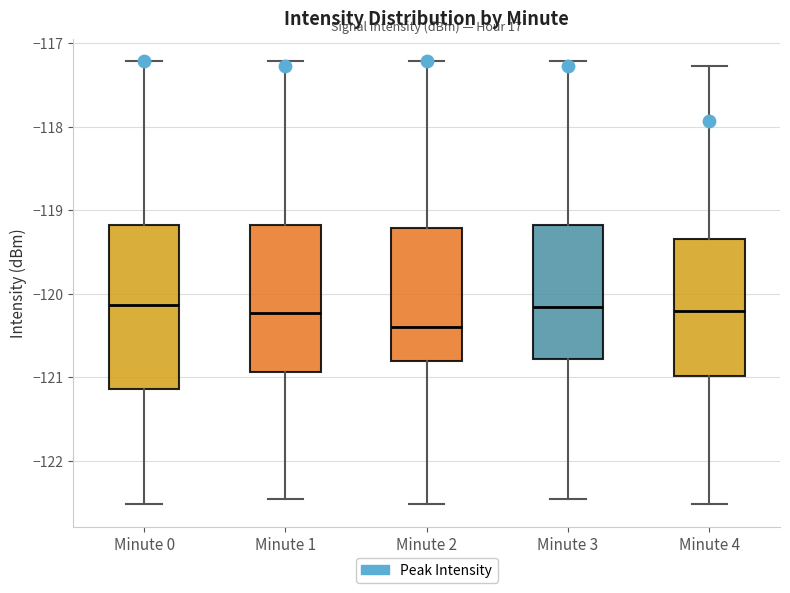

Comparing the boxes themselves (not the whiskers), which one is the tallest?

Minute 0